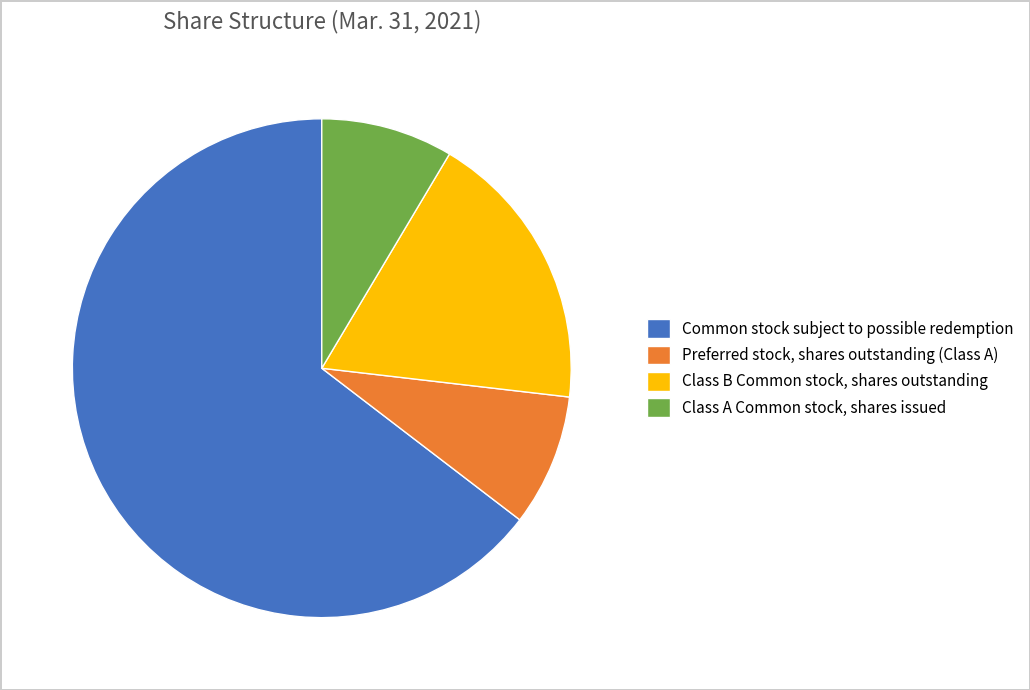

What is the largest slice in the pie chart?

Common stock subject to possible redemption